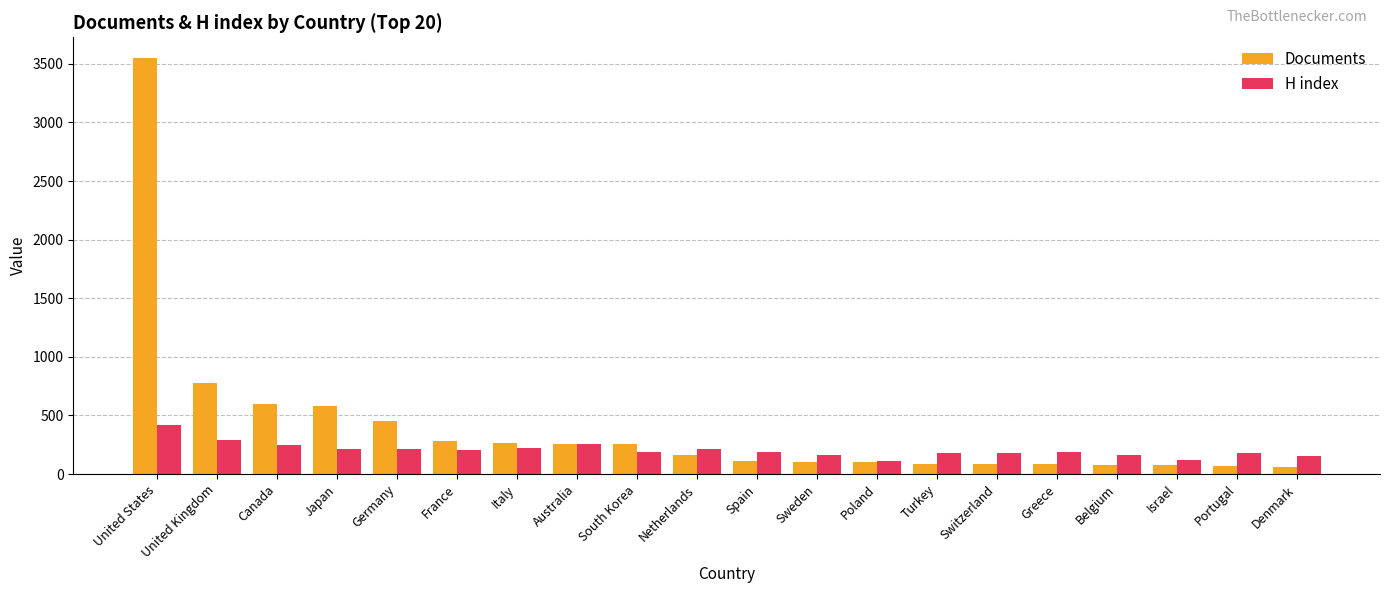

How many bars are there in total?

40